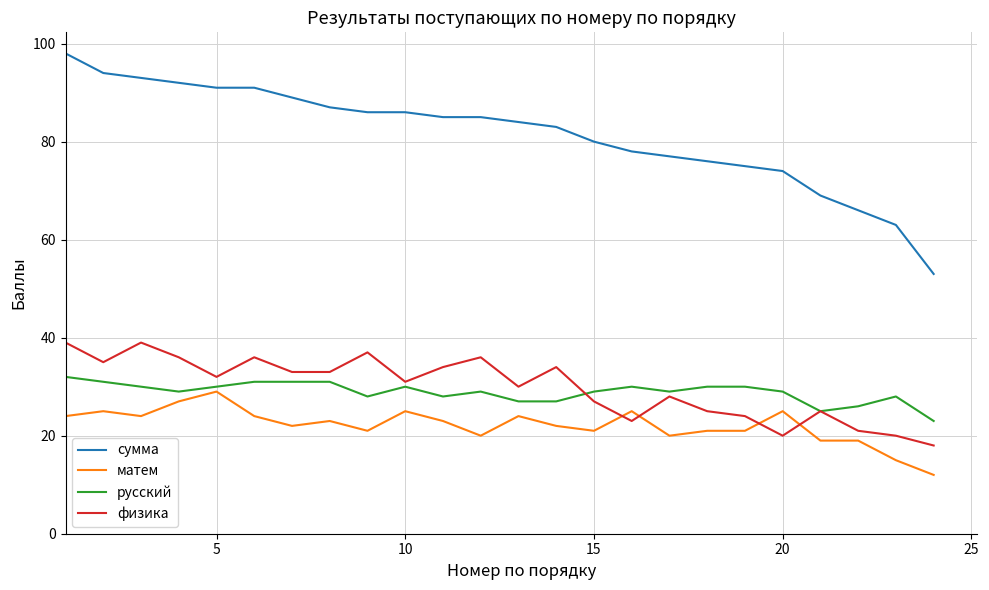

What is the greatest value displayed?

98